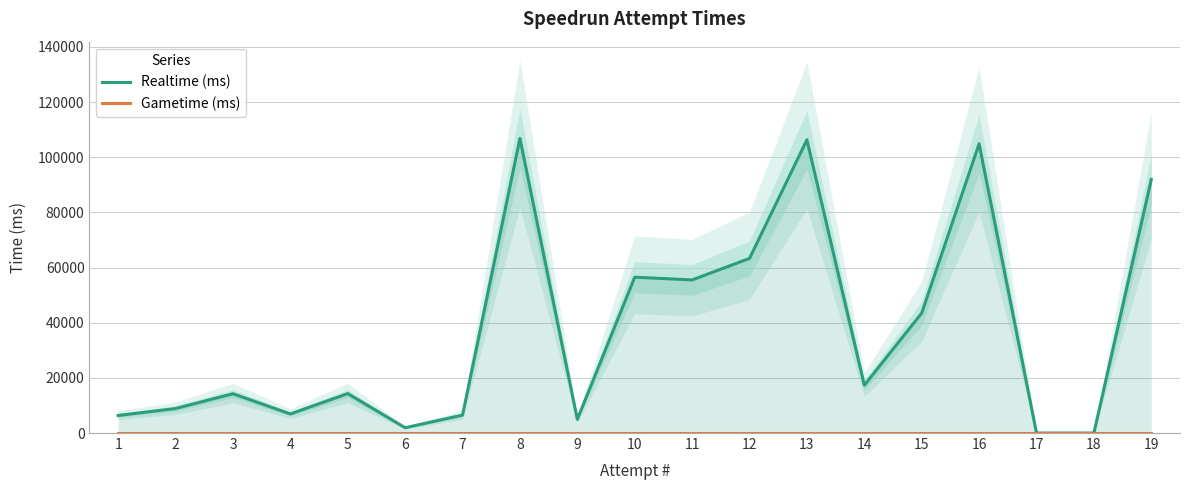

True or false: Gametime (ms) and Realtime (ms) cross at least once.

False